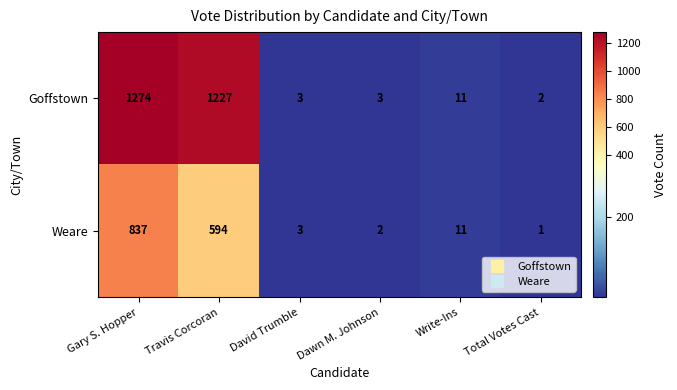

What is the difference between the Goffstown values at Travis Corcoran and Gary S. Hopper?

47